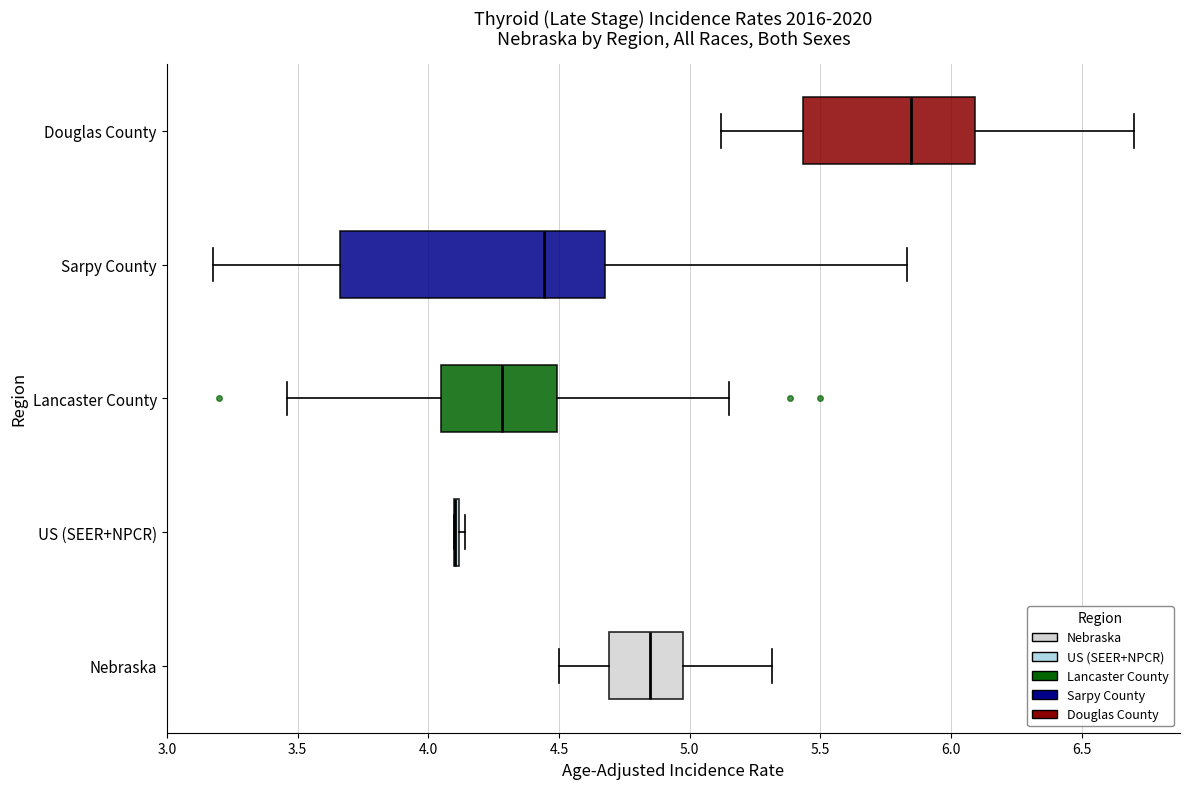

Which box is the widest, from its left edge to its right edge?

Sarpy County